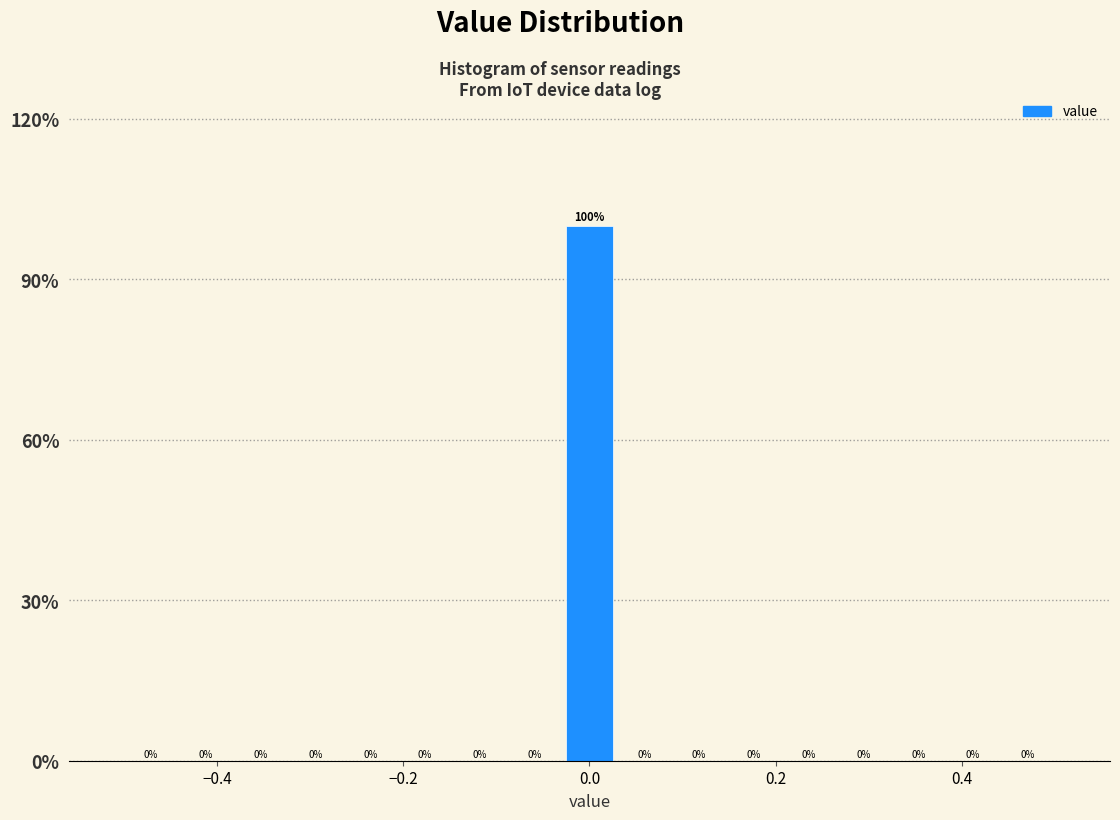

Around what value on the x-axis is the tallest bar? Give the approximate position of its centre, as read against the axis.

0.00